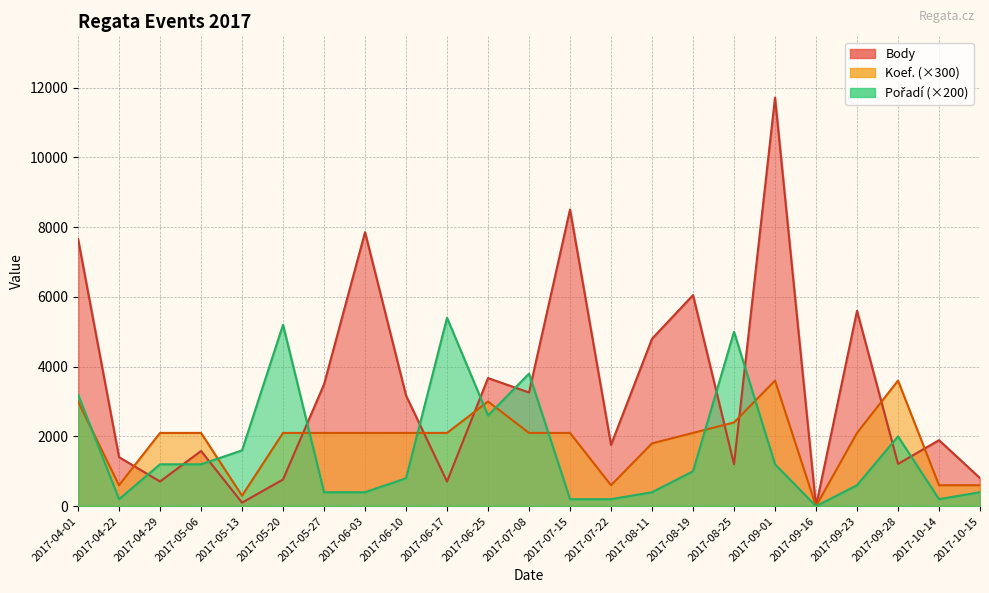

Is the value of Body at 2017-07-22 greater than the value of Koef. at 2017-09-23?

No